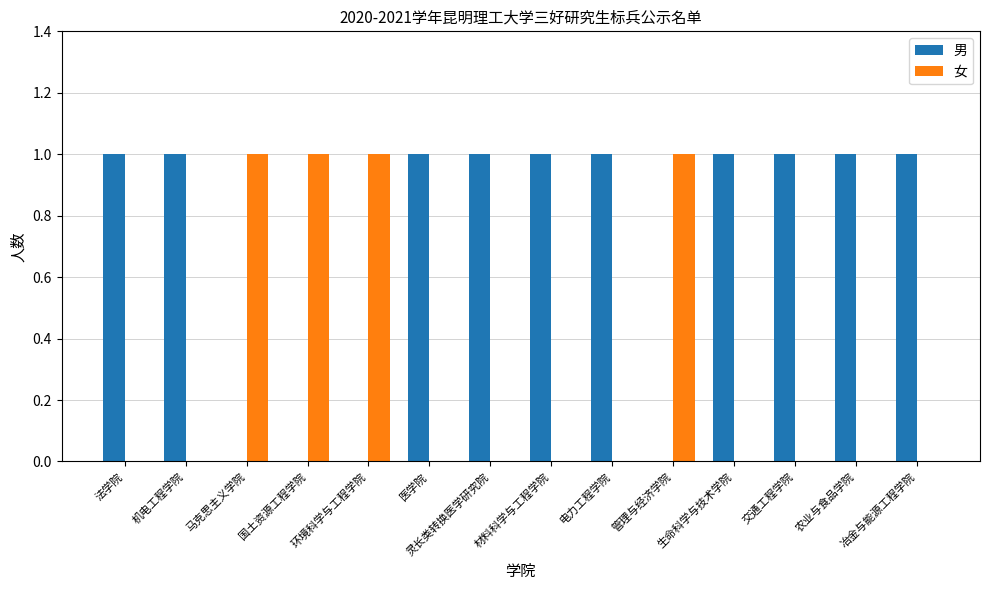

Is the value of 男 at 电力工程学院 greater than the value of 女 at 生命科学与技术学院?

Yes